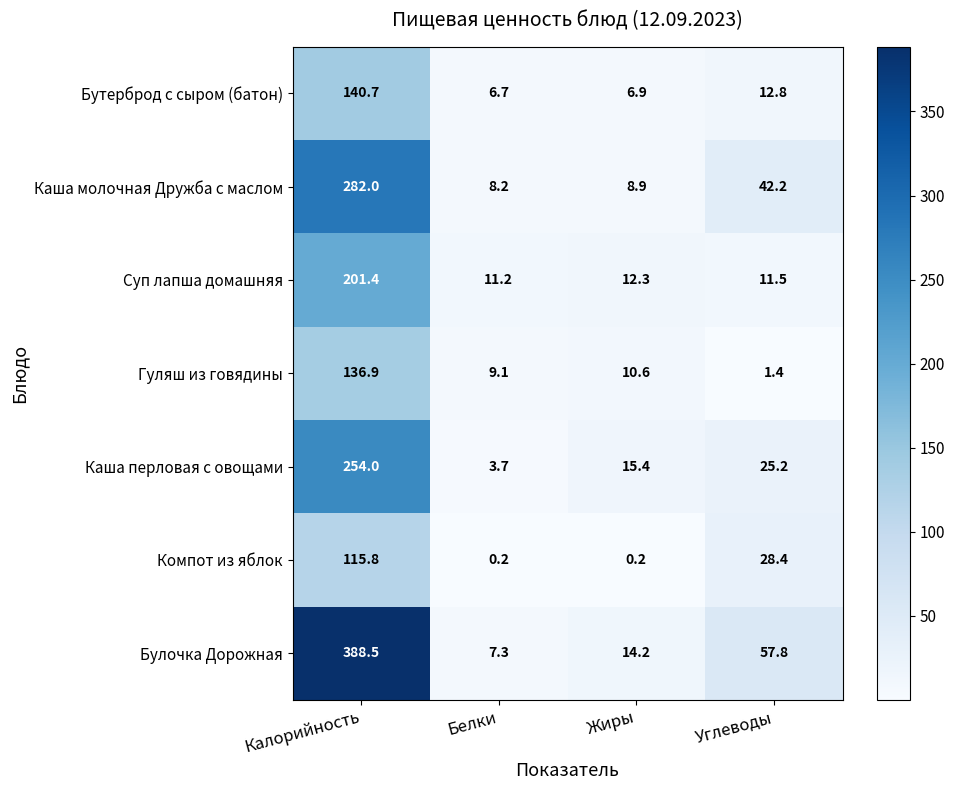

Which category has the highest value in the Компот из яблок series?

Калорийность